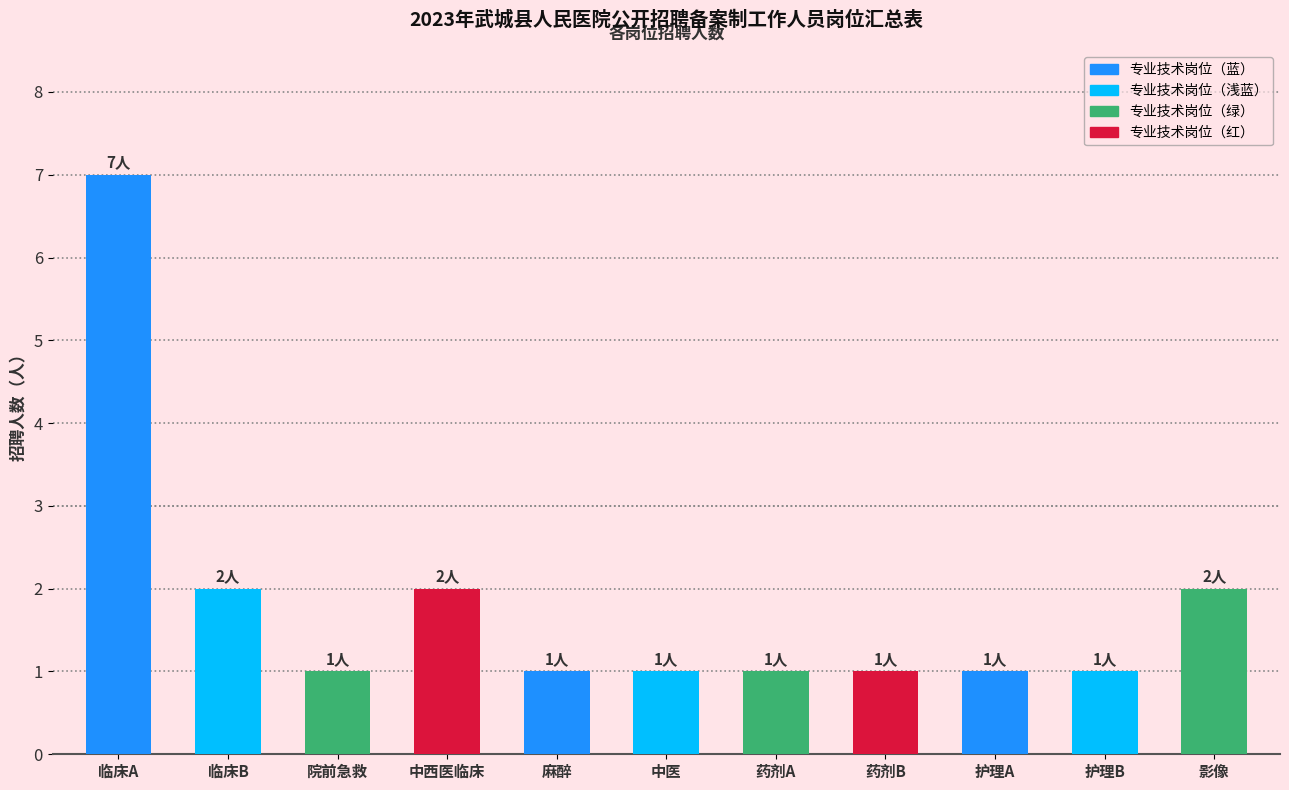

Does the chart contain any negative values?

No